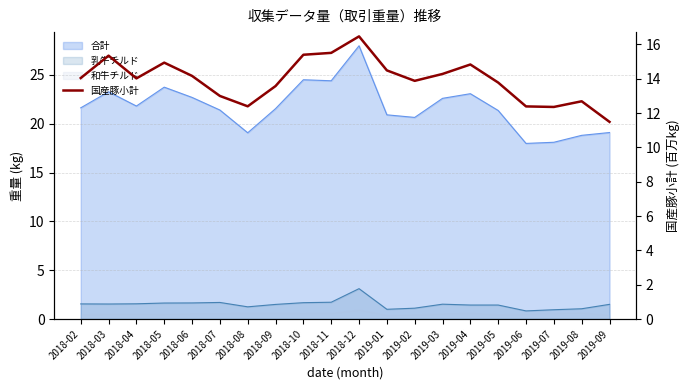

Between 2018-11 and 2018-12, which is larger?

2018-12